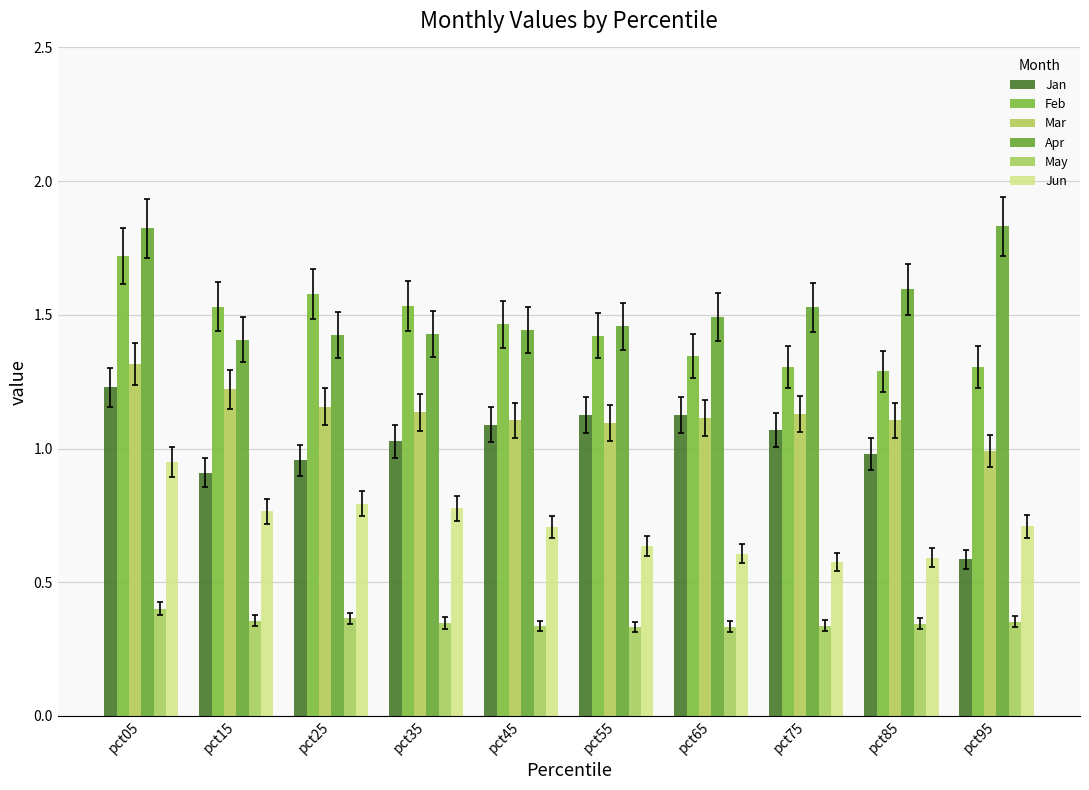

What is the sum of the Jan values at pct15 and pct45?

2.0